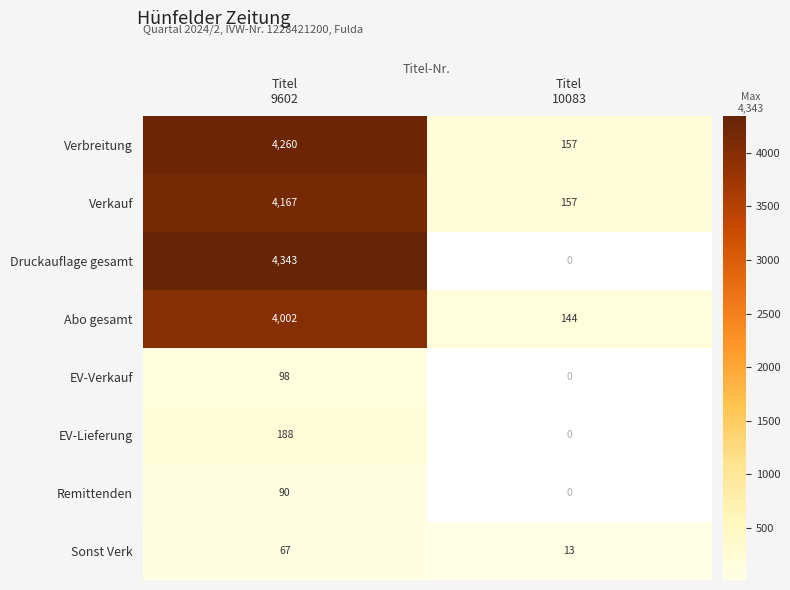

What is the difference between the maximum and minimum values in the Abo gesamt series?

3858